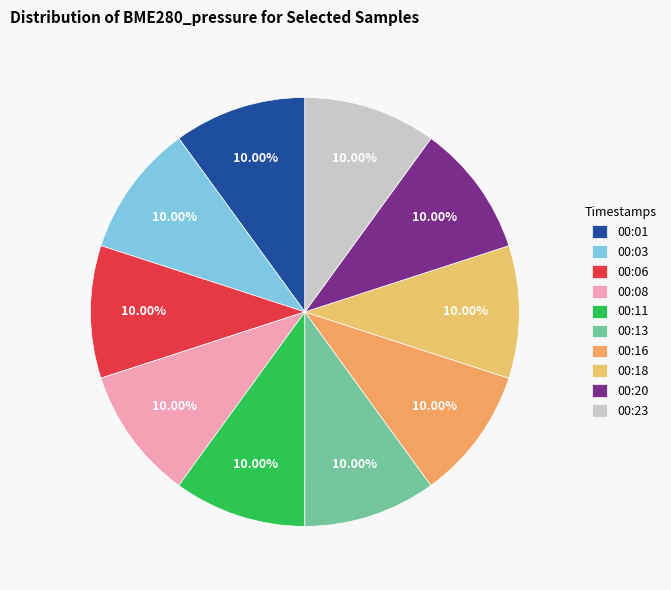

How many slices are in this pie chart?

10